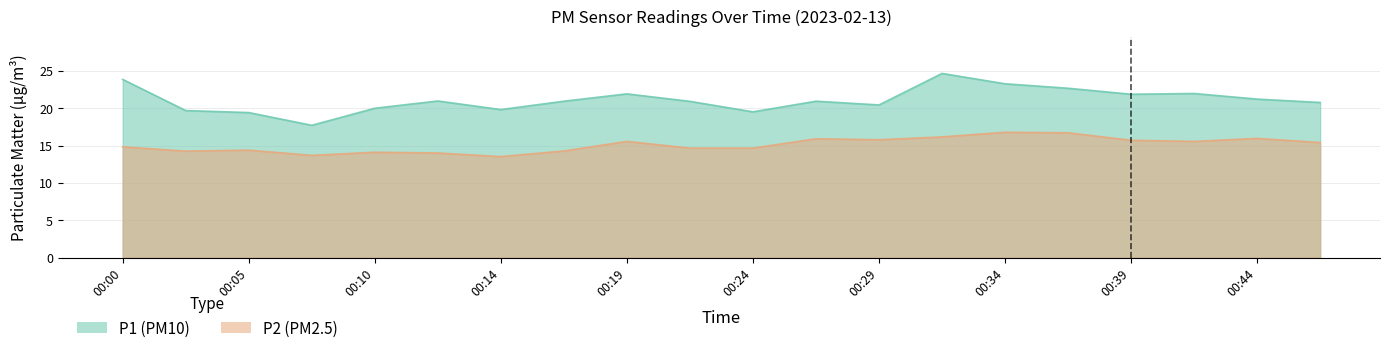

Is the value of P1 at 00:19 greater than the value of P2 at 00:10?

Yes